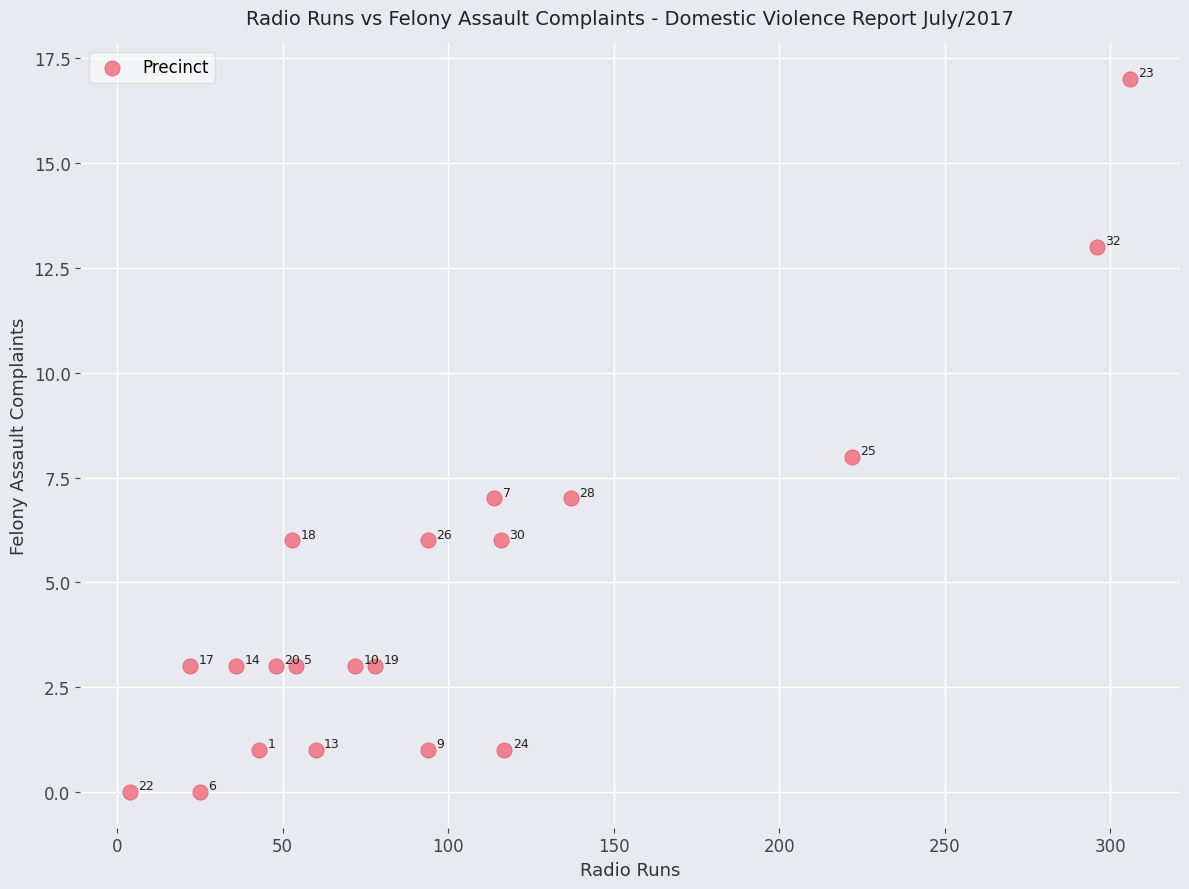

What Y value in the scatter plot is closest to 8?

8